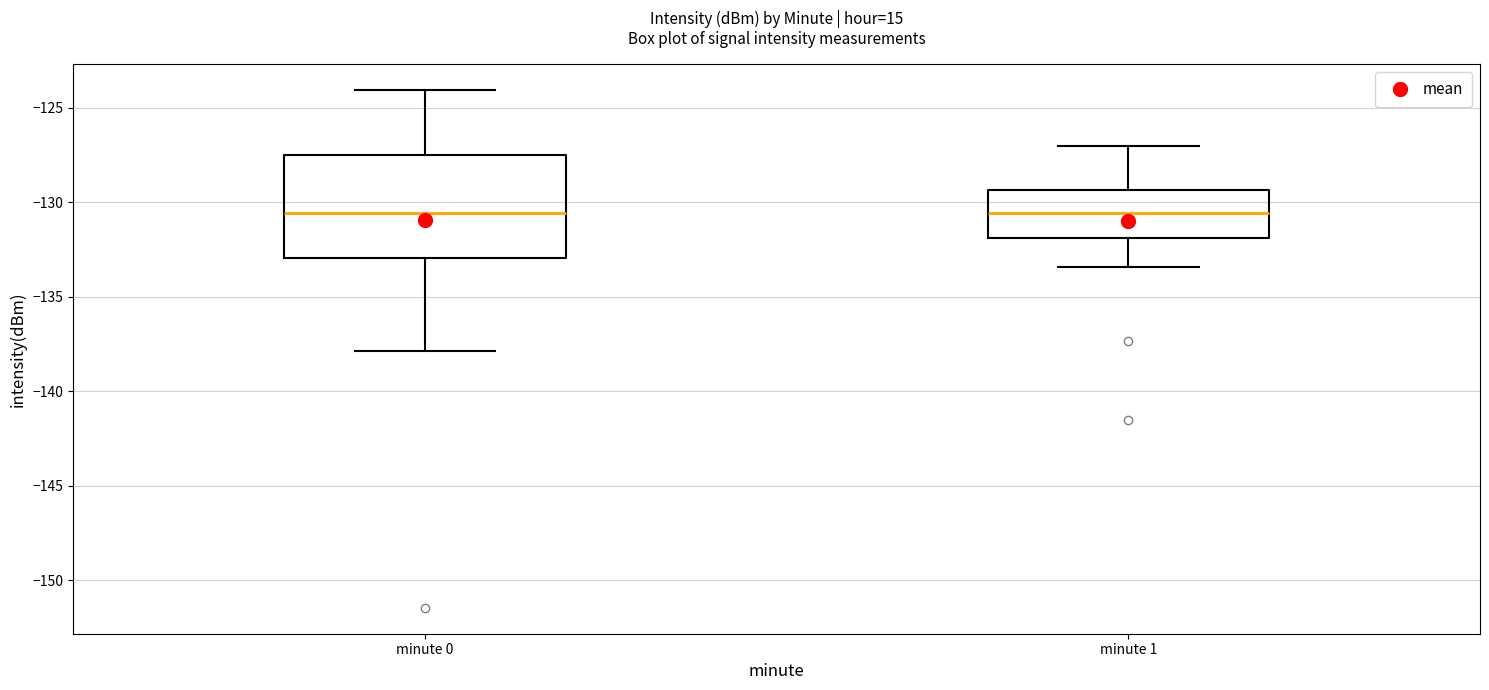

Reading left to right, read every box against the y-axis: the position of its median line, the range the box covers, and the ends of its whiskers. The values are not printed on the chart, so give them approximately, as read against the axis.

minute 0: median -130.5, box -133.0 to -127.5, whiskers -138.0 to -124.0
minute 1: median -130.5, box -132.0 to -129.5, whiskers -133.5 to -127.0